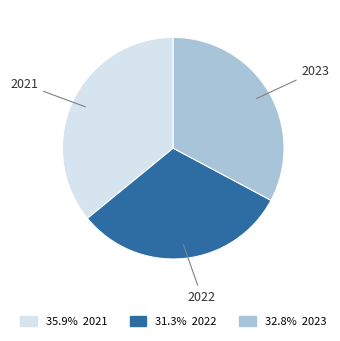

Combined, do 2022 and 2023 account for over 50%?

Yes